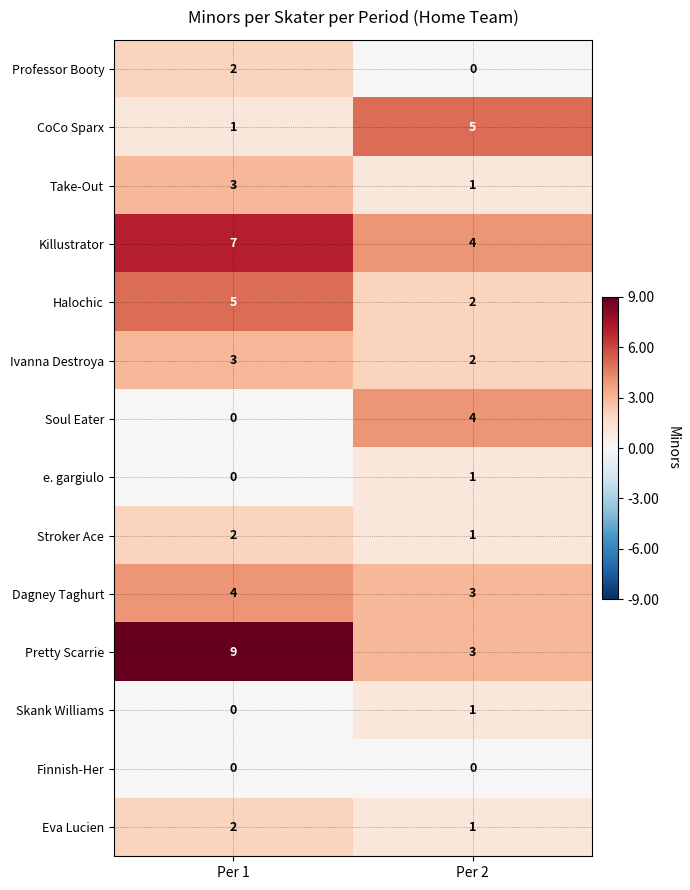

Is it true that Stroker Ace equals 1 at Per 2?

True